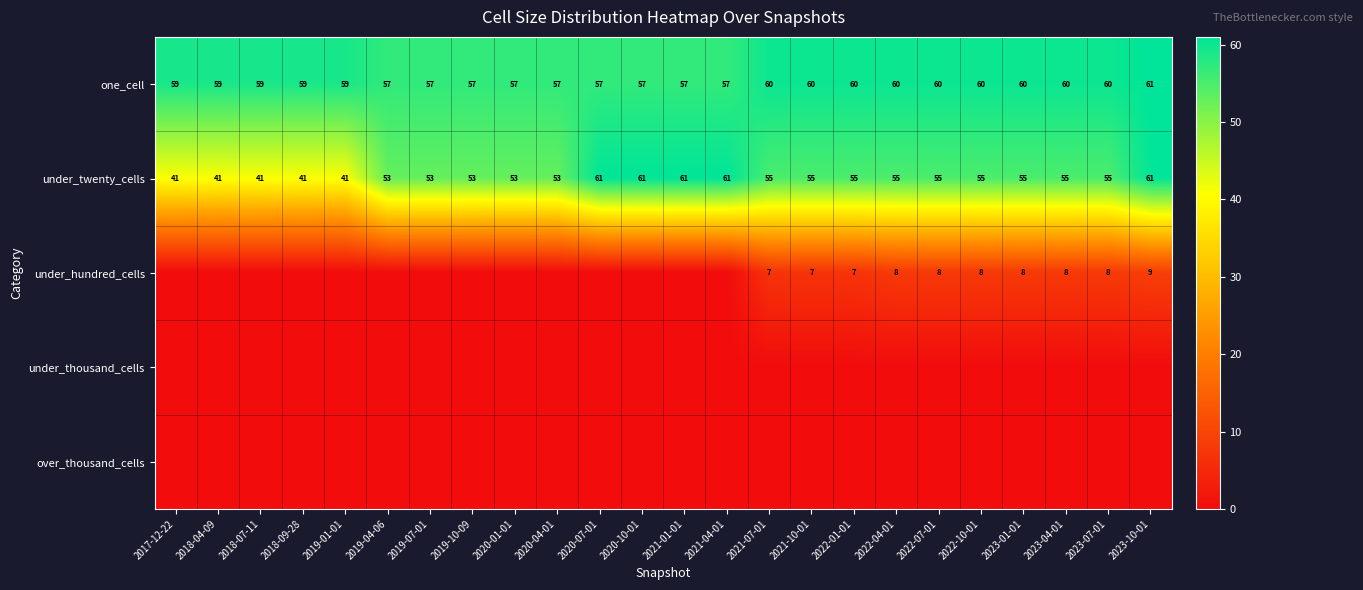

At how many categories does at least one series exceed 50?

24